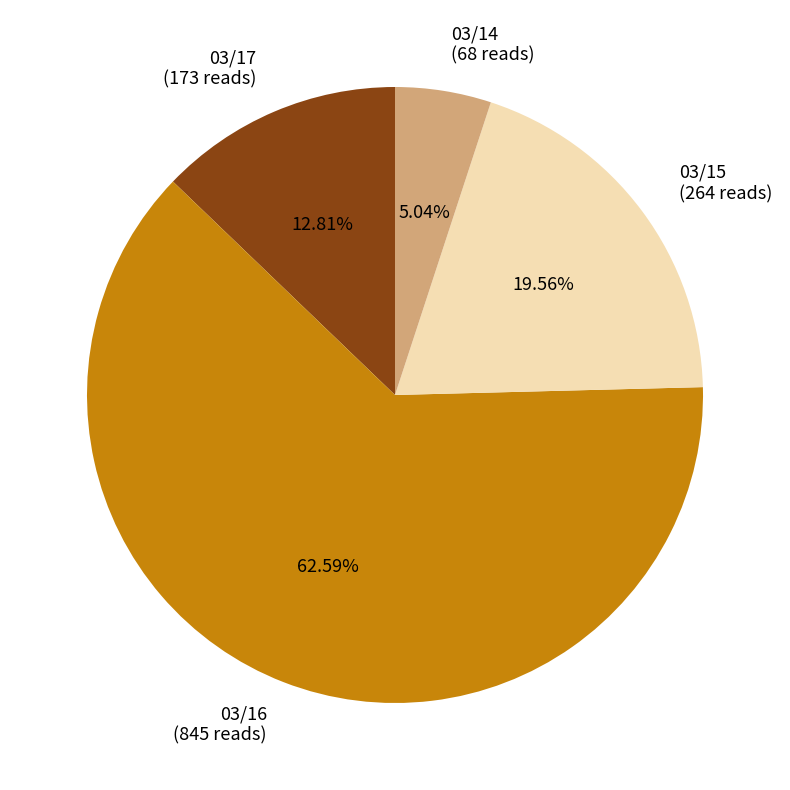

Between 03/17 and 03/14, which is larger?

03/17